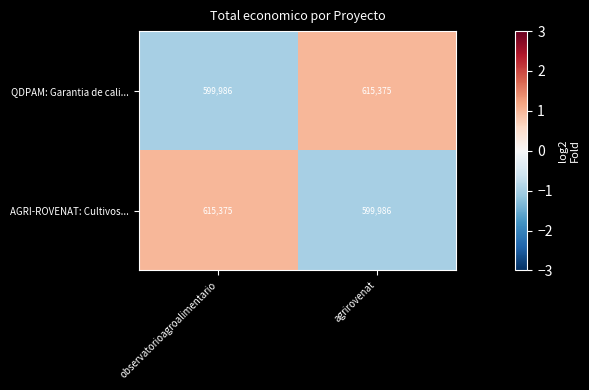

The AGRI-ROVENAT: Cultivos... series shows 615375 at observatorioagroalimentario. True or false?

True